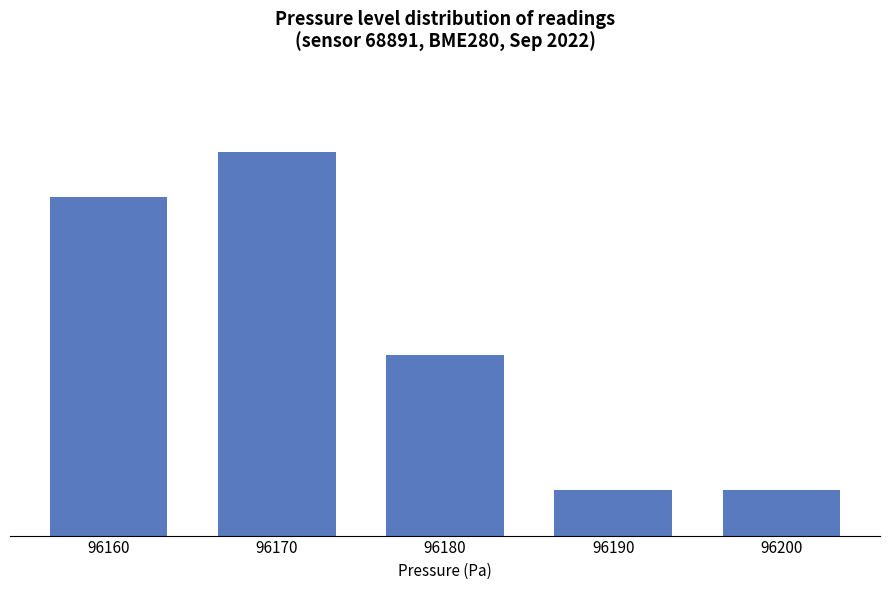

Are the bars horizontal?

No